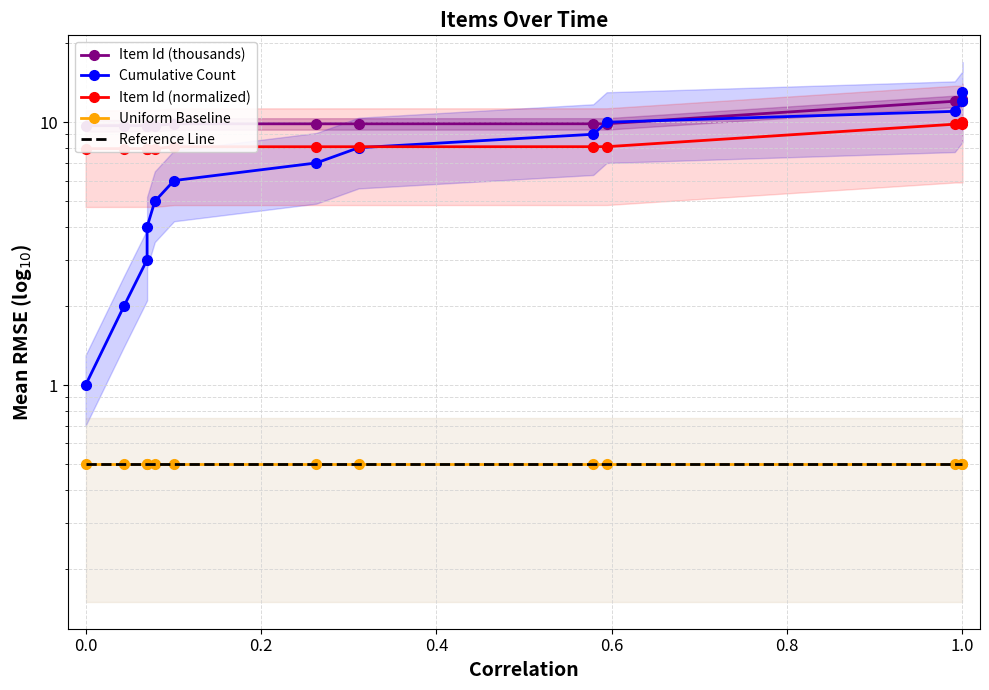

What is the sum of all Uniform Baseline values?

6.5